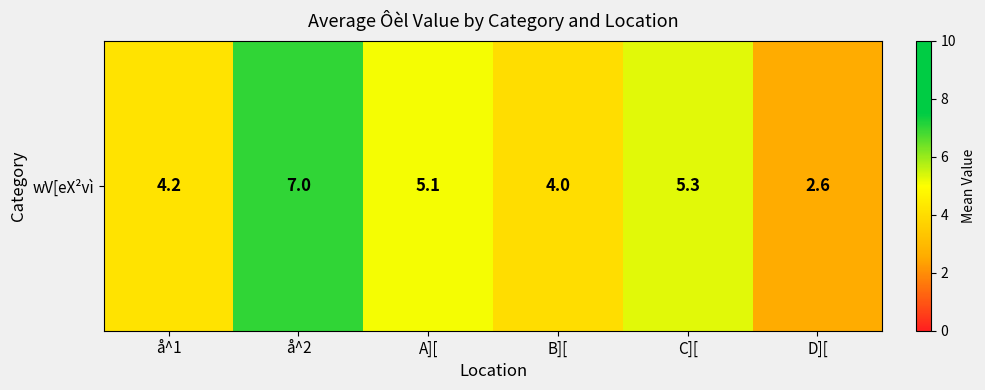

What is the change in value from A][ to D][?

-2.5